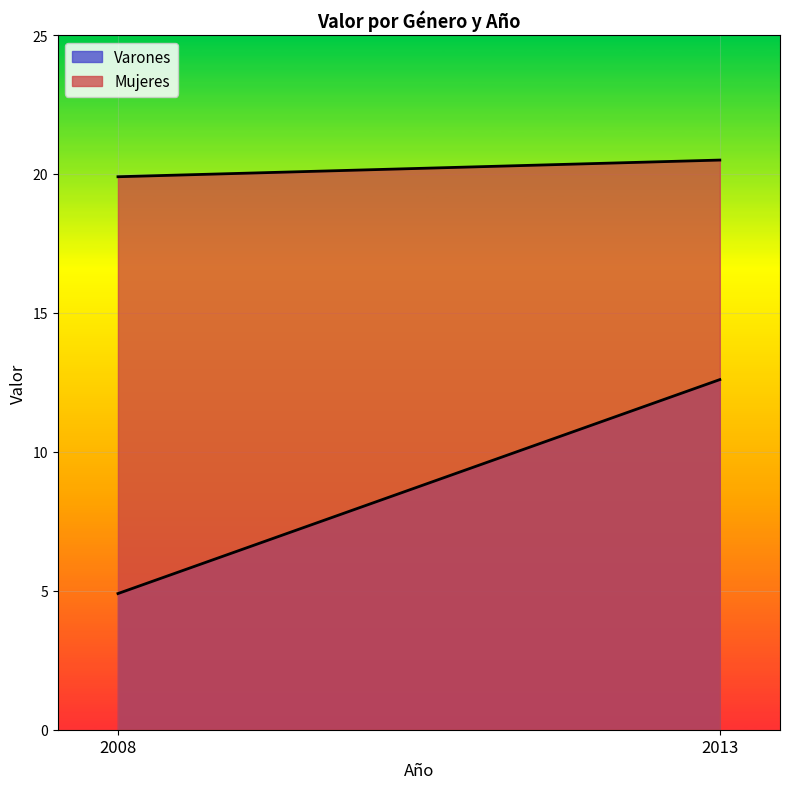

Reading left to right, what are all the values shown in this chart?

Varones: 2008=4.9	2013=12.6
Mujeres: 2008=19.9	2013=20.5